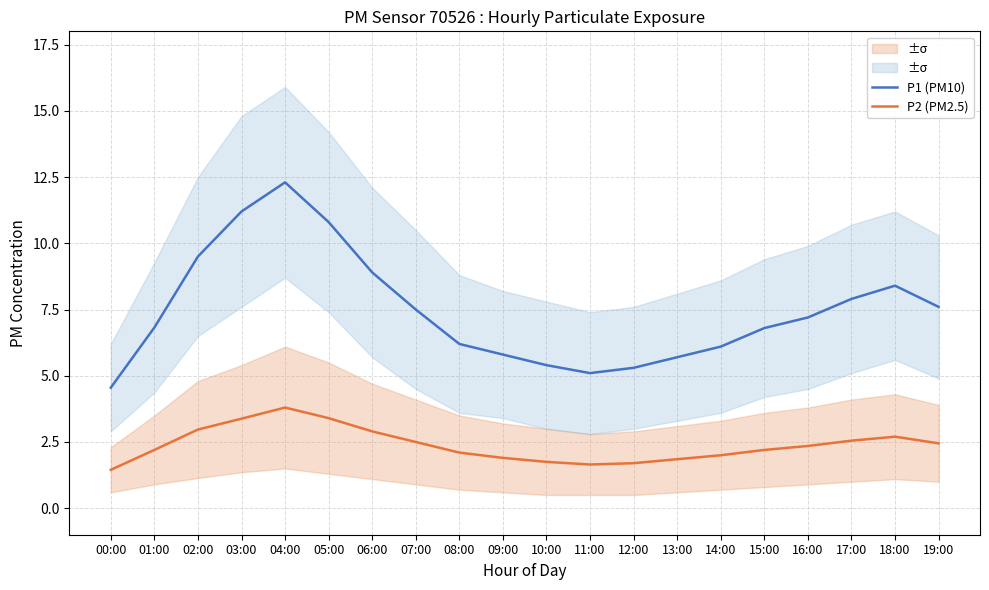

At which category does P2 (PM2.5) reach its first local peak?

04:00